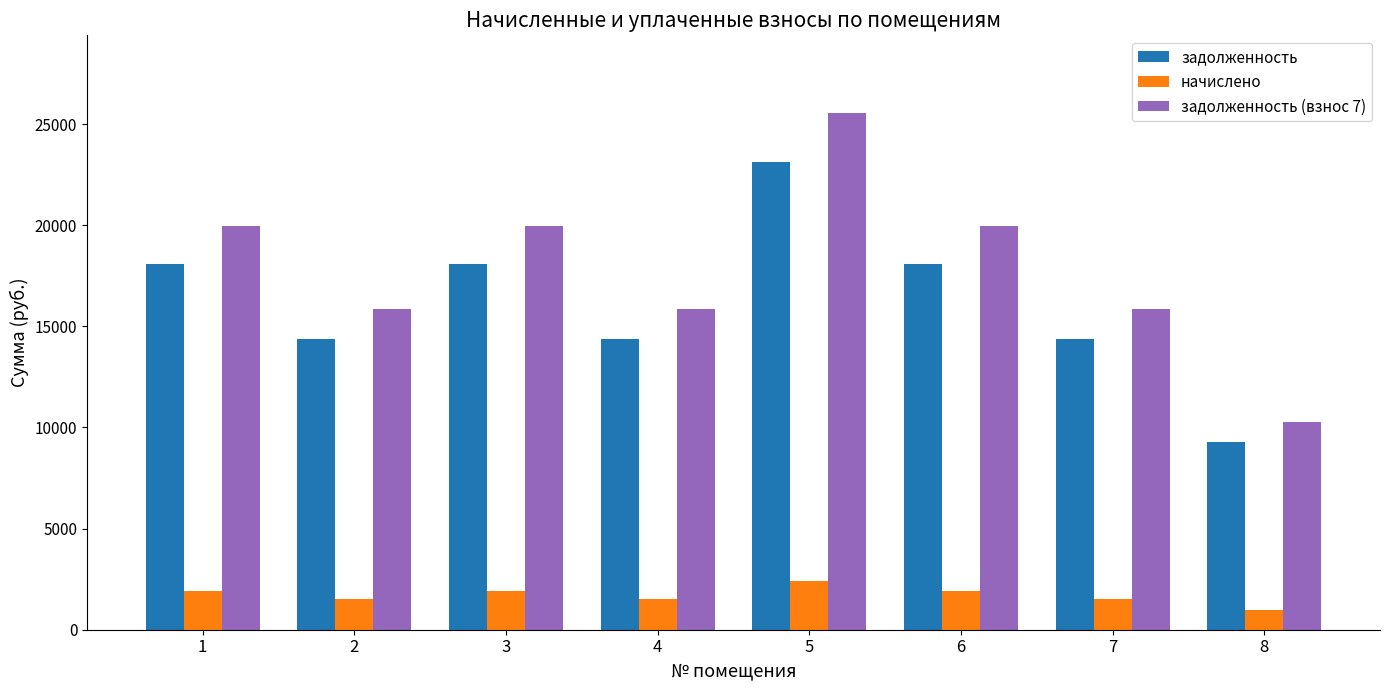

How many bars are there in each group?

3